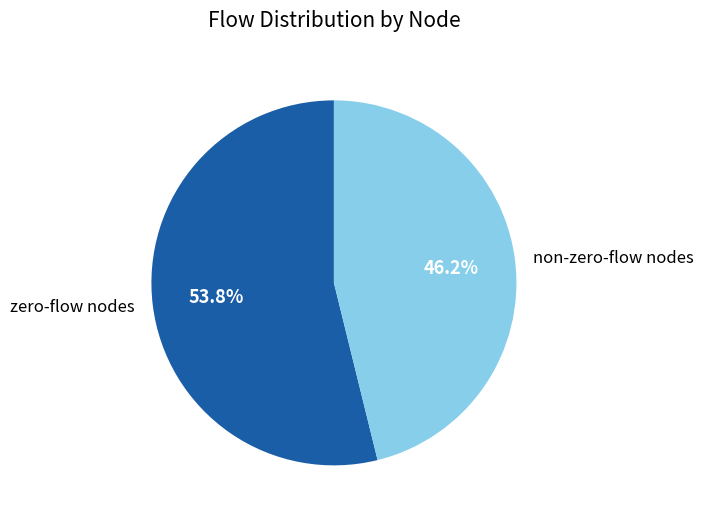

What is the ratio of the value at non-zero-flow nodes to the value at zero-flow nodes?

0.9